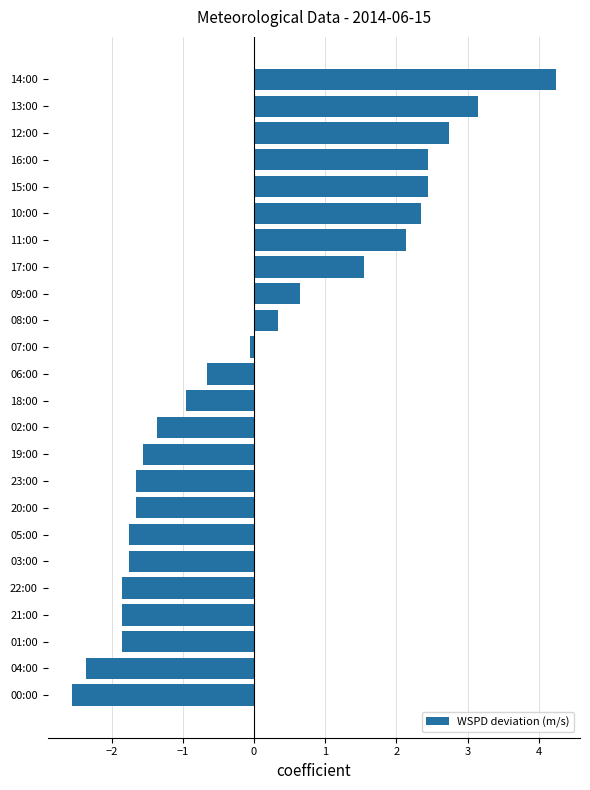

The value at 12:00 is 2.7. True or false?

True